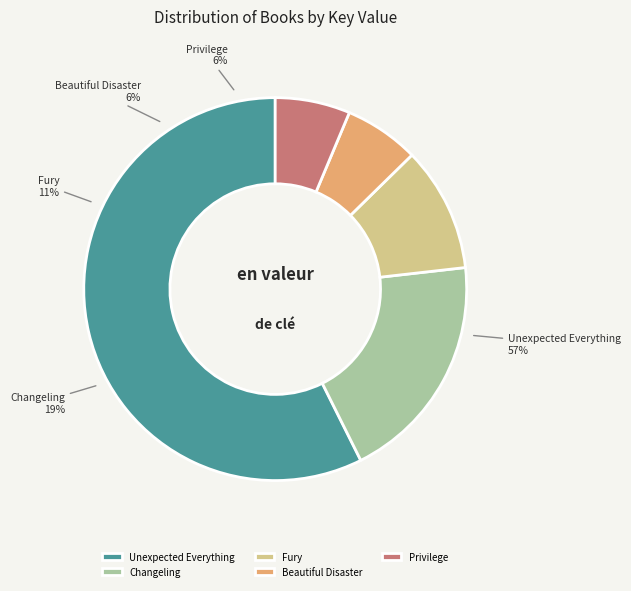

True or false: Unexpected Everything accounts for 69% of the total.

False